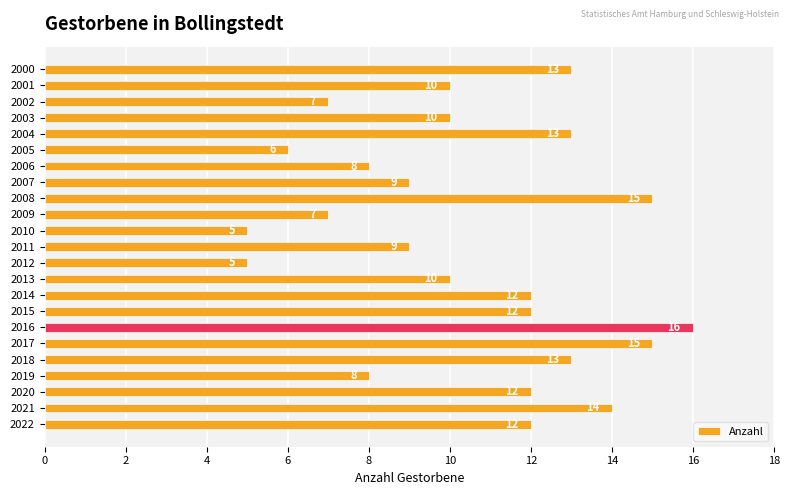

How many bars are there in total?

23